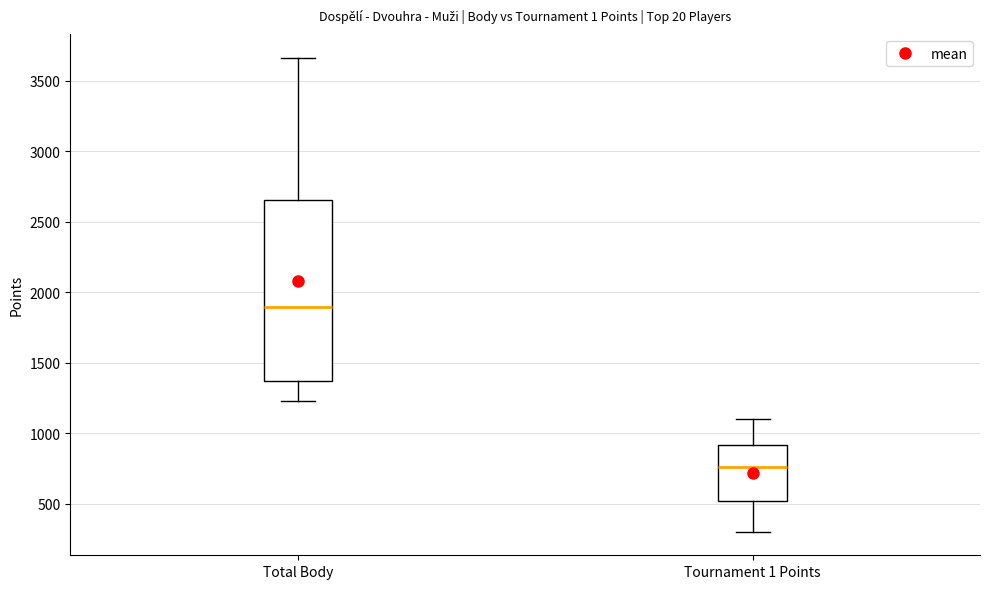

Comparing the boxes themselves (not the whiskers), which one is the tallest?

Total Body